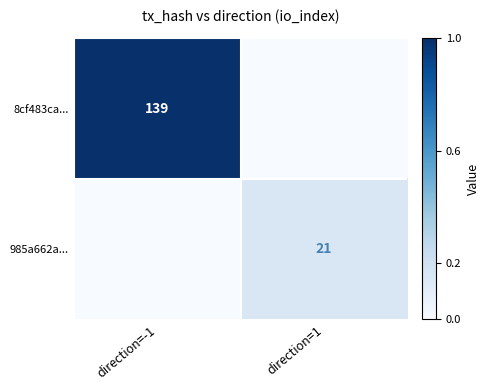

Is the value of 8cf483ca... at direction=-1 greater than the value of 985a662a... at direction=1?

Yes